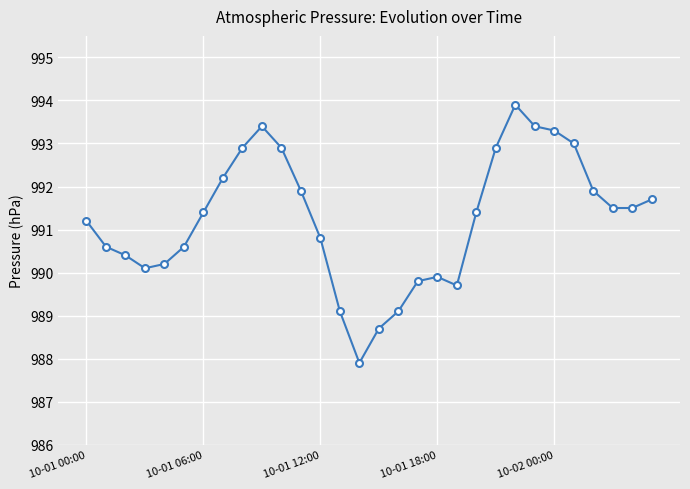

True or false: there are more than 2 points higher than both neighbors.

True